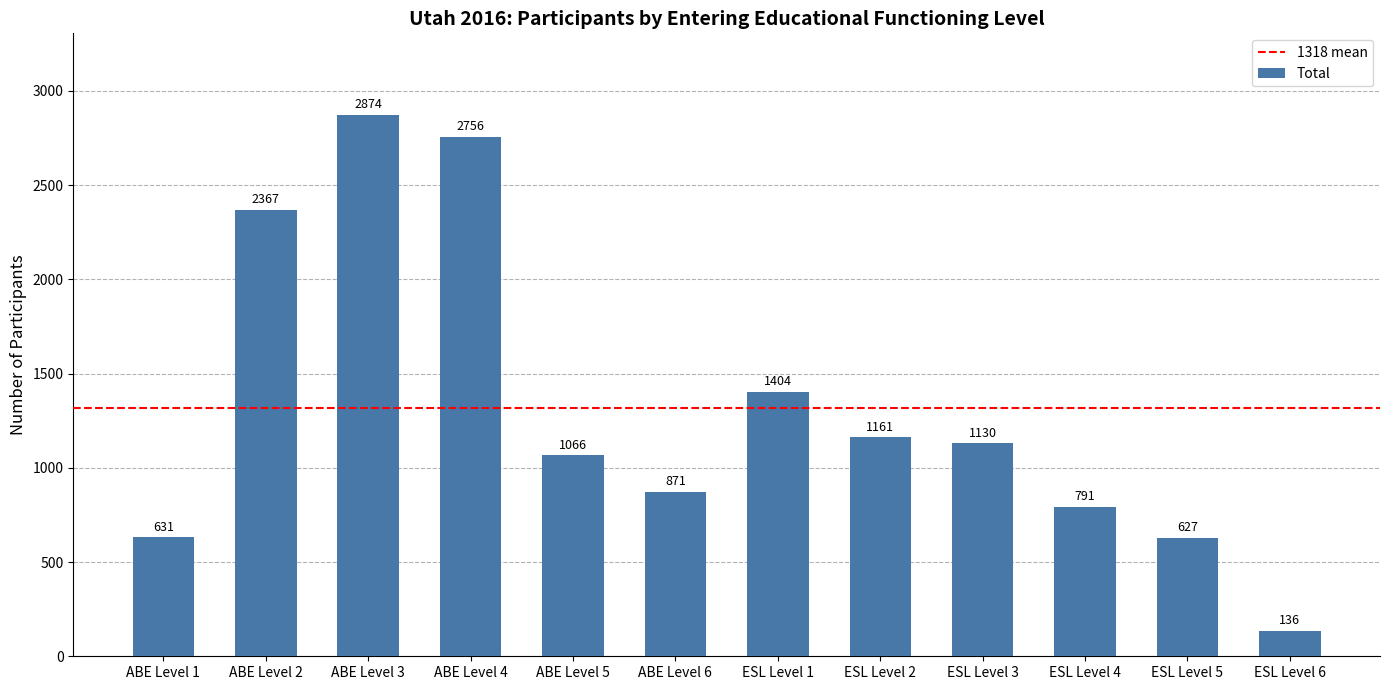

Reading left to right, transcribe all the data shown in this chart.

ABE Level 1=631	ABE Level 2=2367	ABE Level 3=2874	ABE Level 4=2756	ABE Level 5=1066	ABE Level 6=871	ESL Level 1=1404	ESL Level 2=1161	ESL Level 3=1130	ESL Level 4=791	ESL Level 5=627	ESL Level 6=136